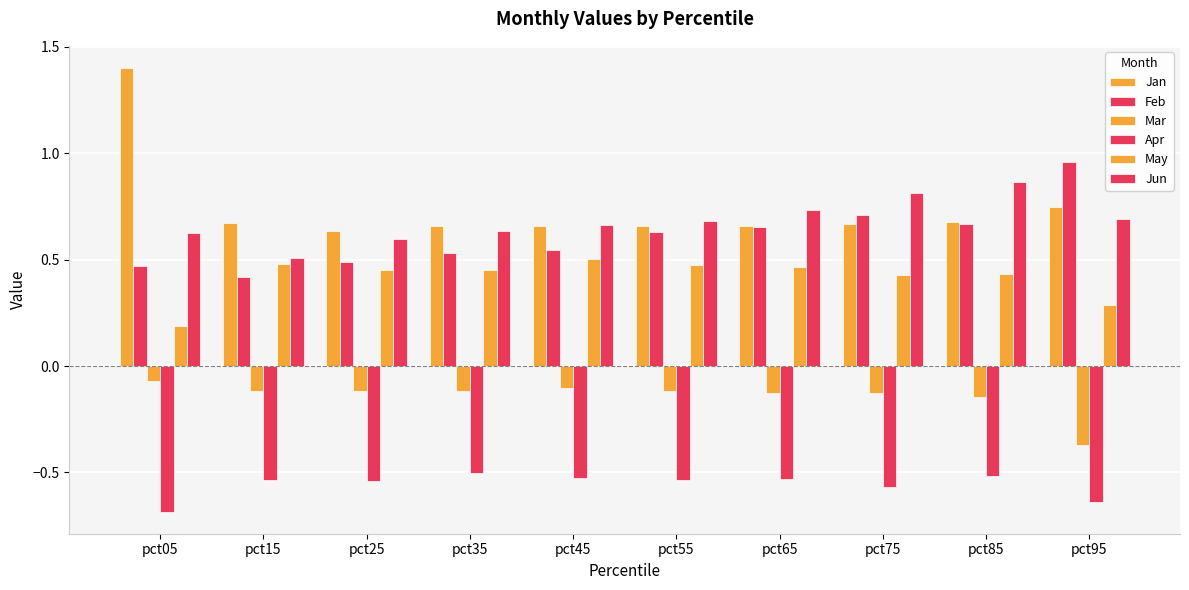

How many bars are there in each group?

6